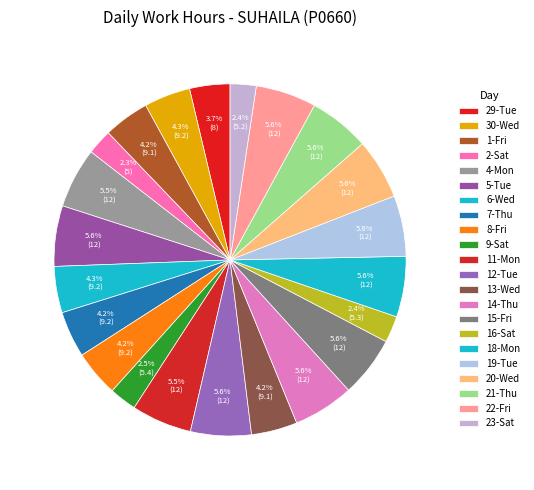

How many segments does this pie chart have?

22